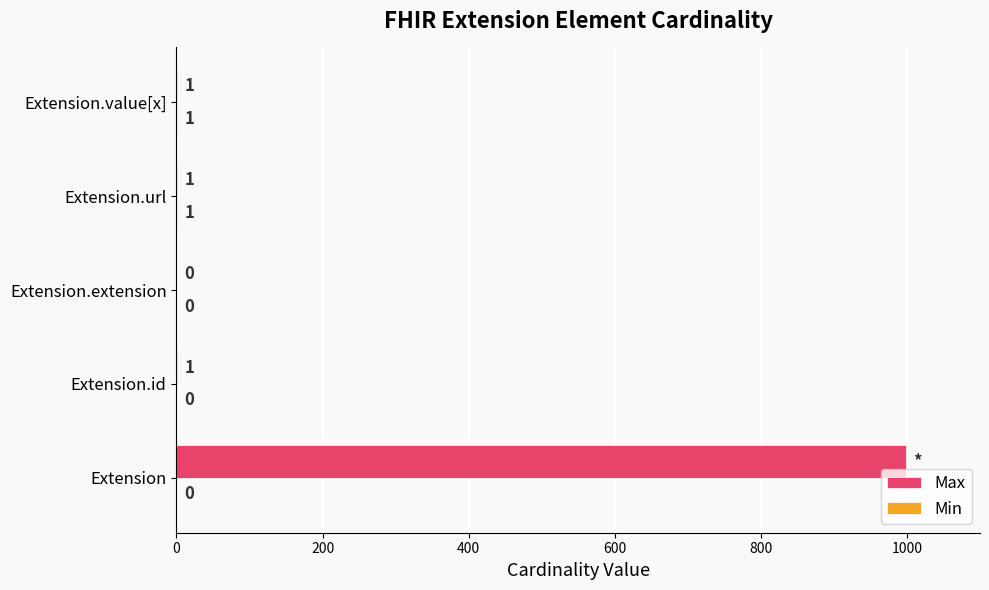

What is the greatest value displayed?

999